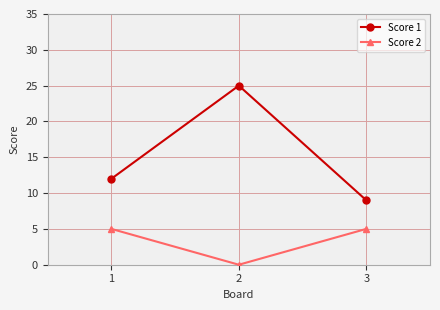

What are all the series names shown in the legend?

Score 1, Score 2